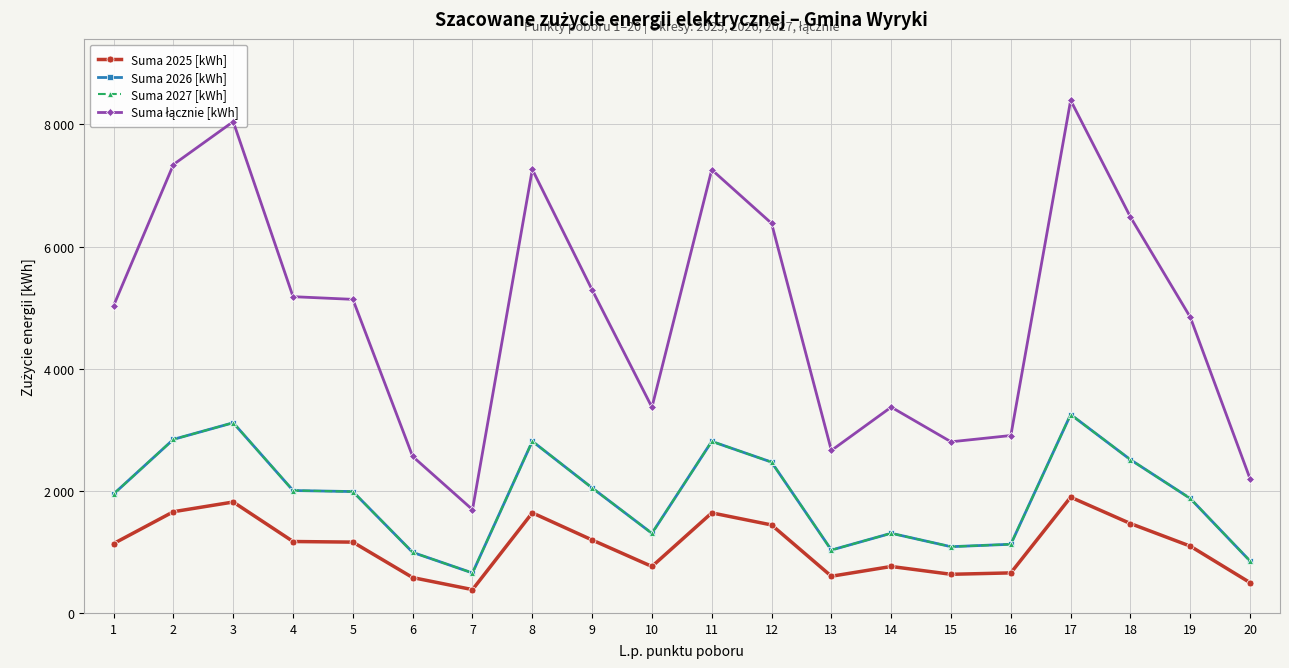

What is the value of the Suma łącznie [kWh] point at the 3rd from the left?

8047